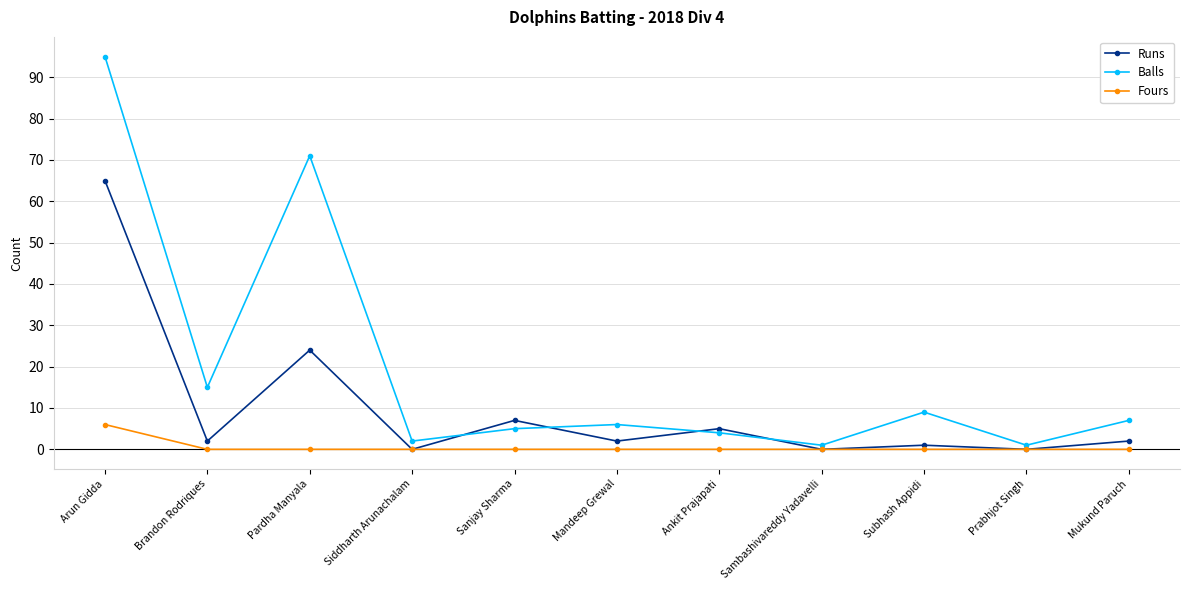

Does the chart display data point markers on the line(s)?

Yes